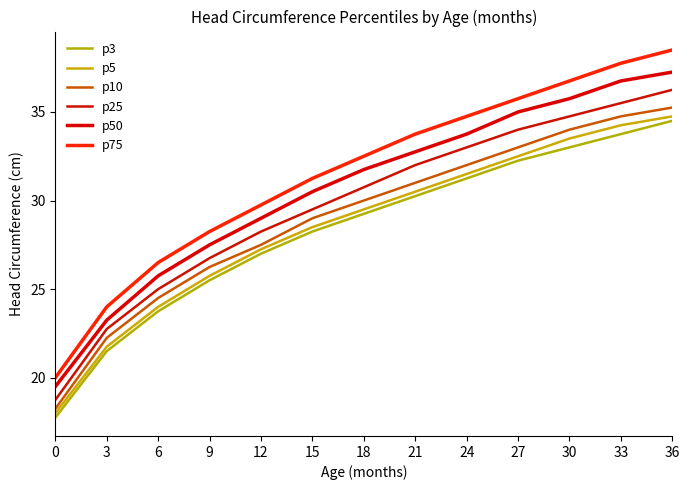

What is the value of the p10 point at the 1st from the left?

18.2